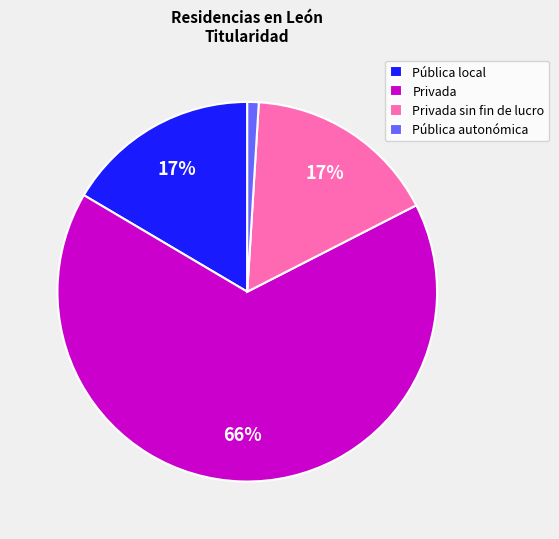

Count the number of slices in the pie.

4